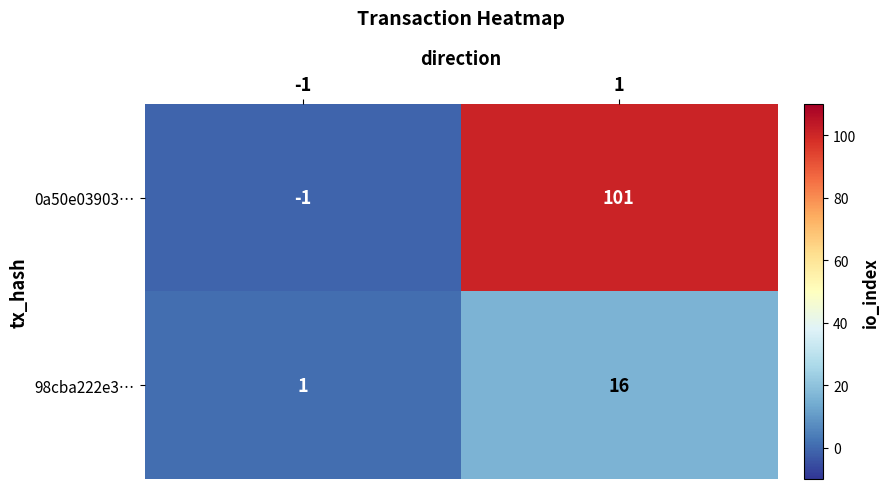

Which series has the largest range (max minus min)?

0a50e03903…